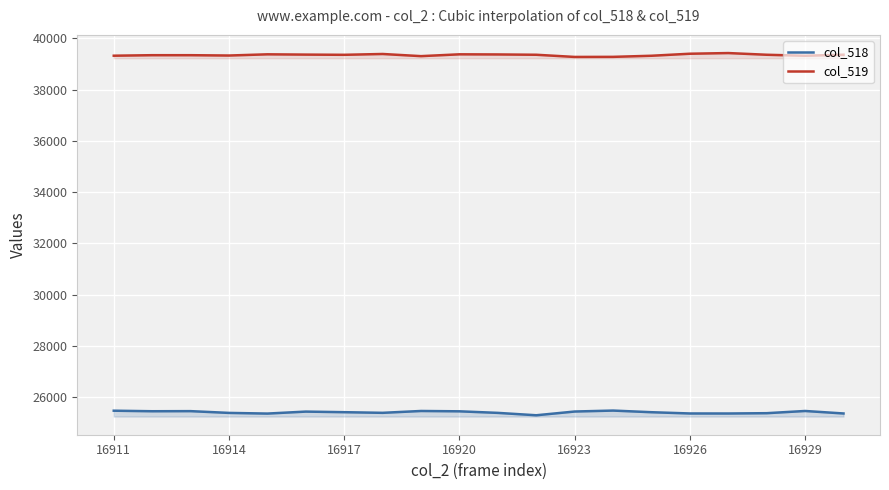

Which series has the largest total across all categories?

col_519